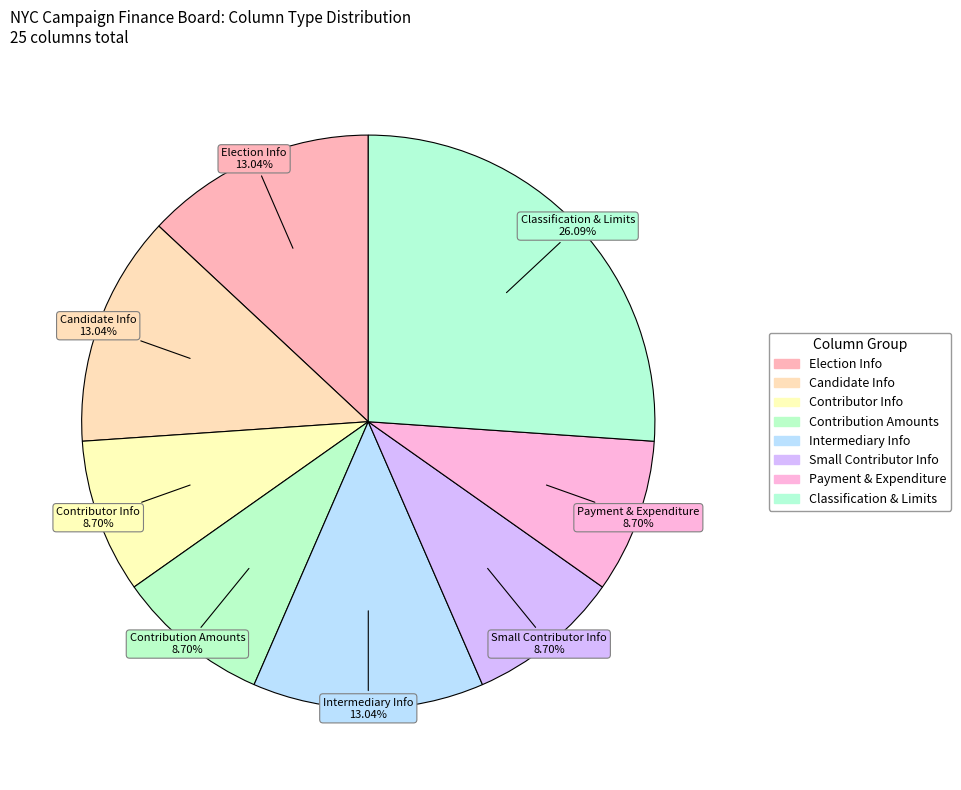

Count the number of slices in the pie.

8